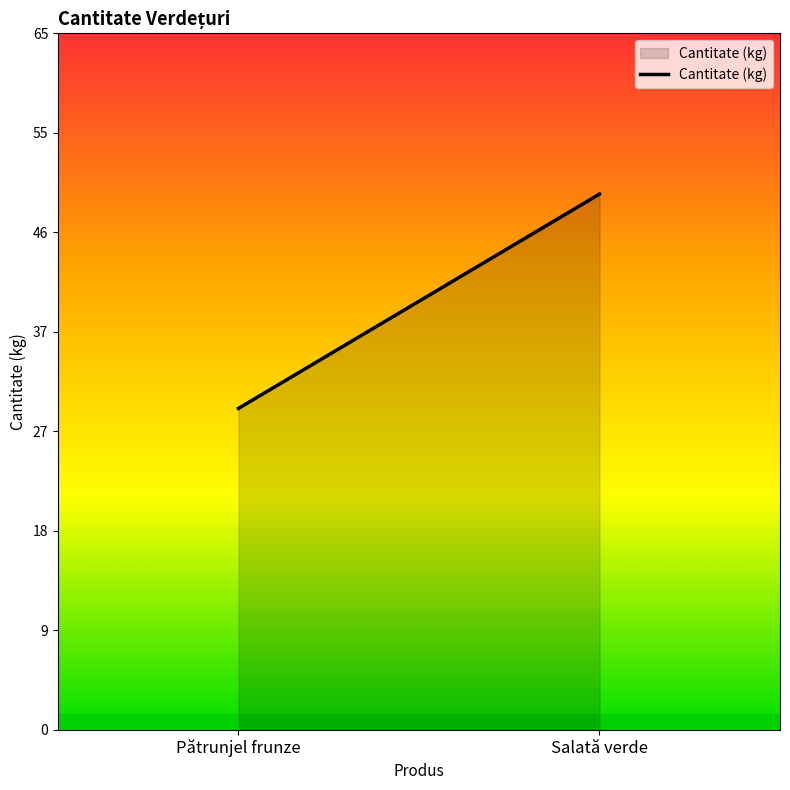

What is the maximum value shown in the chart?

50